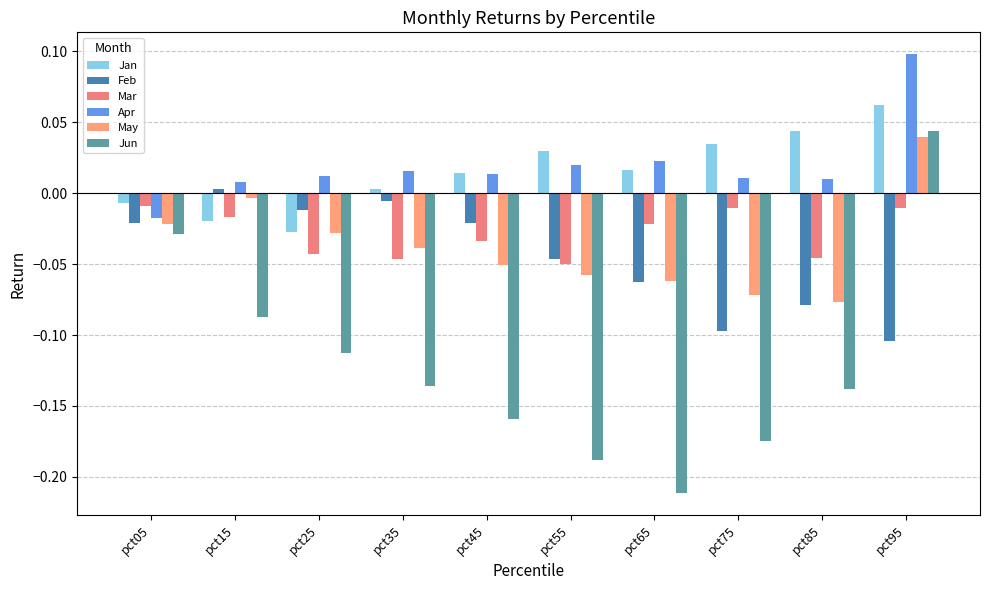

Does the chart contain any negative values?

Yes